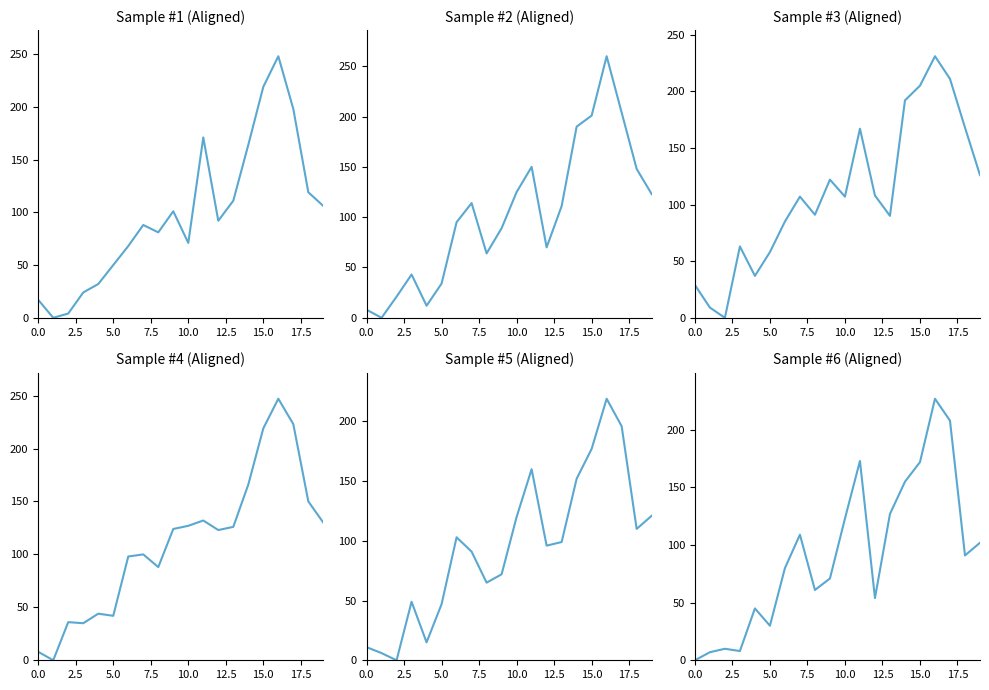

At which category is the sum across all series the highest?

16